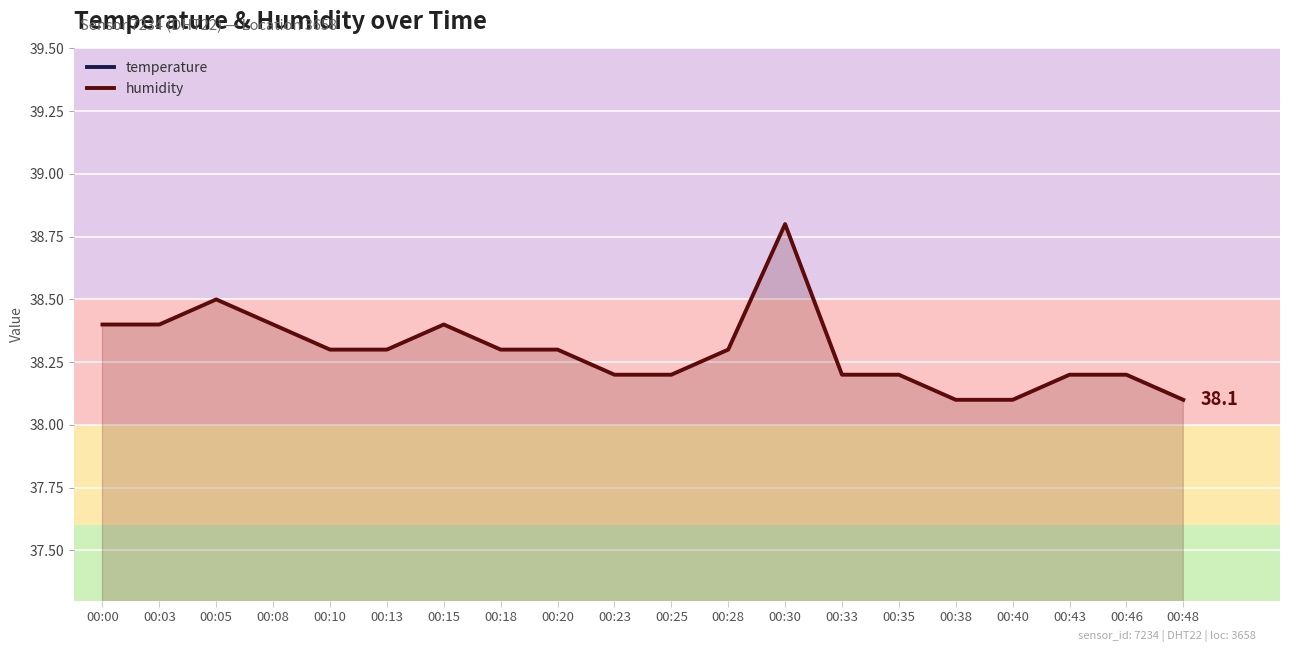

Which label corresponds to the smallest value in the chart?

00:00